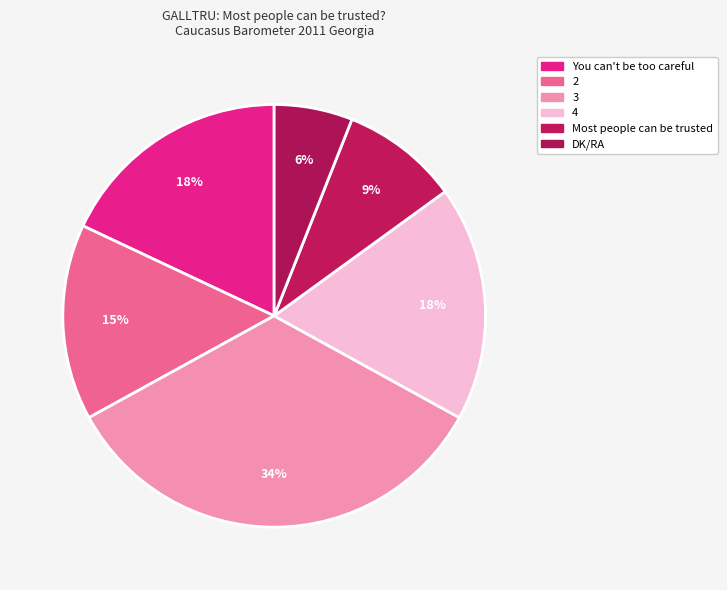

Does 4 account for over 50% of the chart?

No